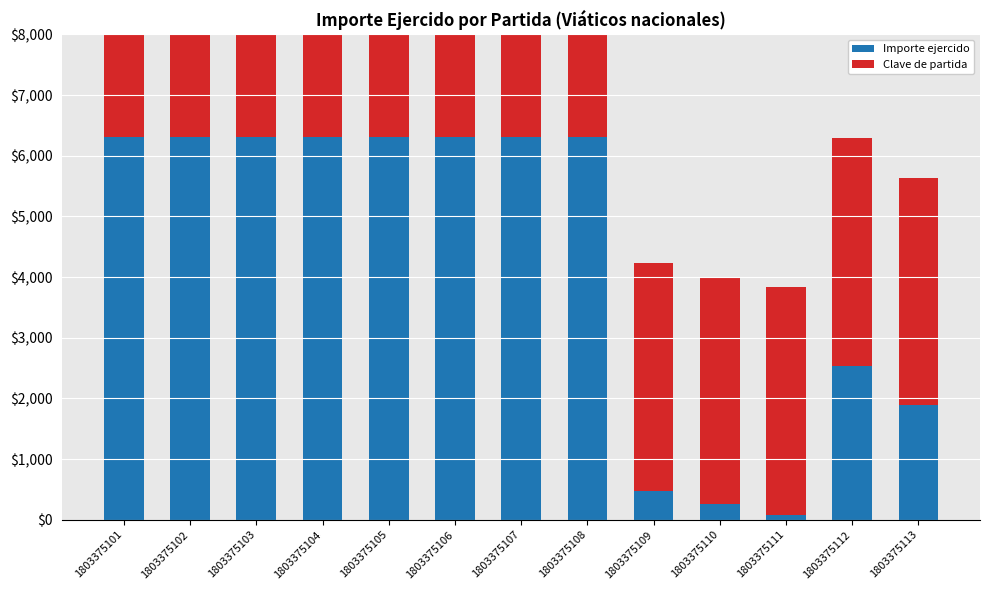

Reading left to right, what are all the values shown in this chart?

Importe ejercido: 6309.8	6309.8	6309.8	6309.8	6309.8	6309.8	6309.8	6309.8	480.0	258.0	79.0	2539.0	1887.0
Clave de partida: 3751.0	3751.0	3751.0	3751.0	3751.0	3751.0	3751.0	3751.0	3751.0	3751.0	3751.0	3751.0	3751.0